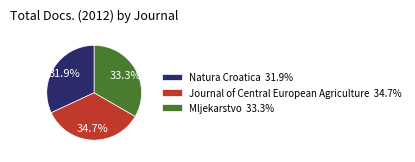

Which has a higher value, Natura Croatica or Journal of Central European Agriculture?

Journal of Central European Agriculture